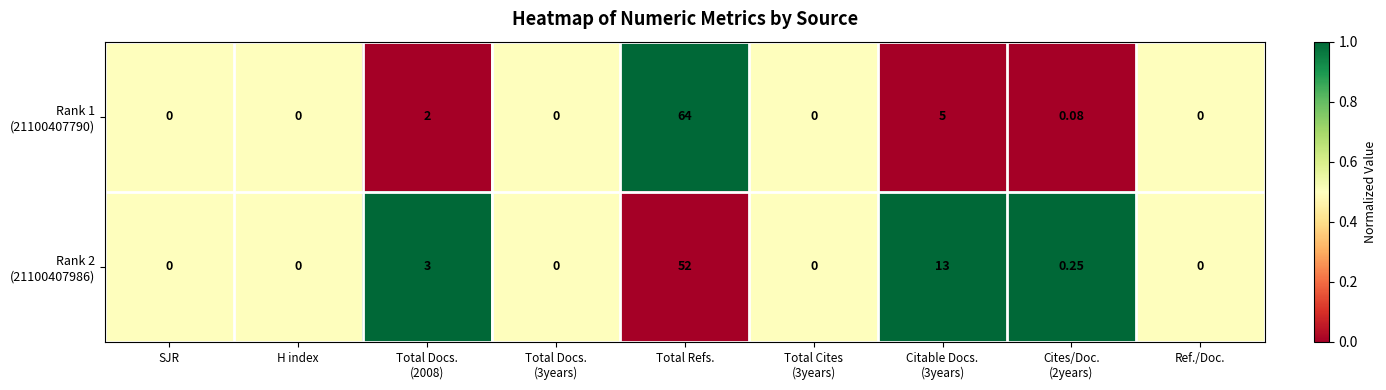

At which category is the sum across all series the highest?

Total Refs.